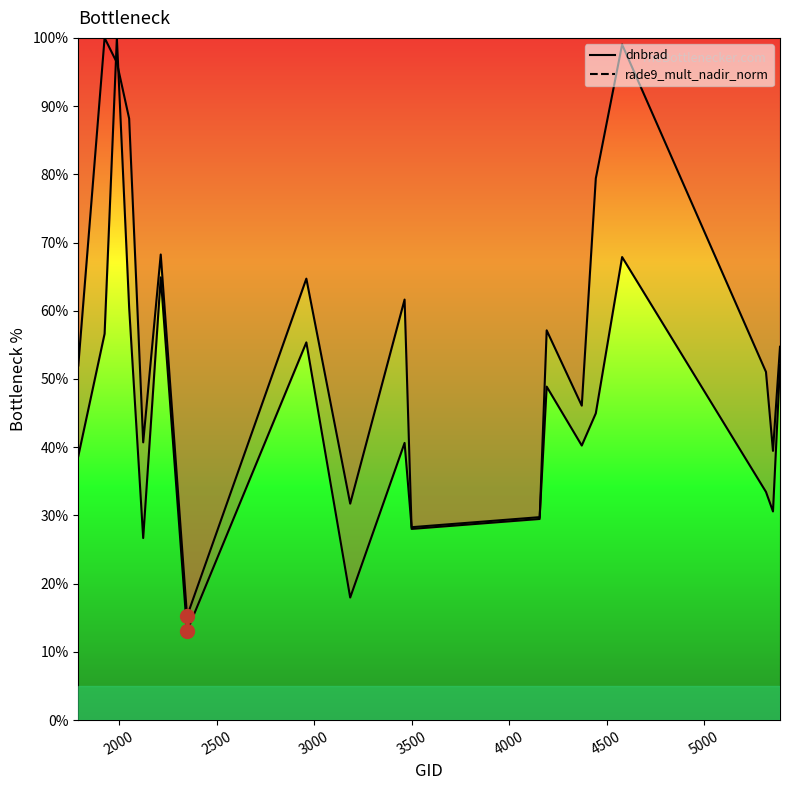

What is the lowest value of the dnbrad series?

13.0